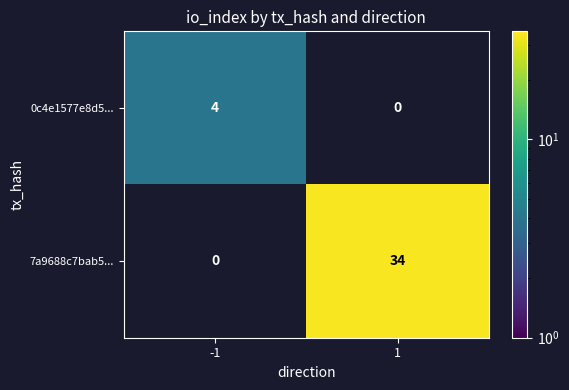

The value of 0c4e1577e8d5... at -1 is 4.0. True or false?

True